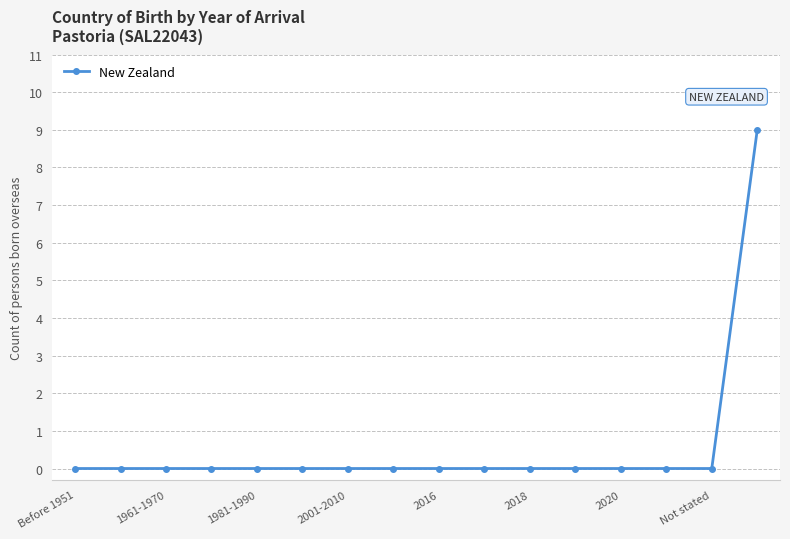

What is the maximum value shown in the chart?

9